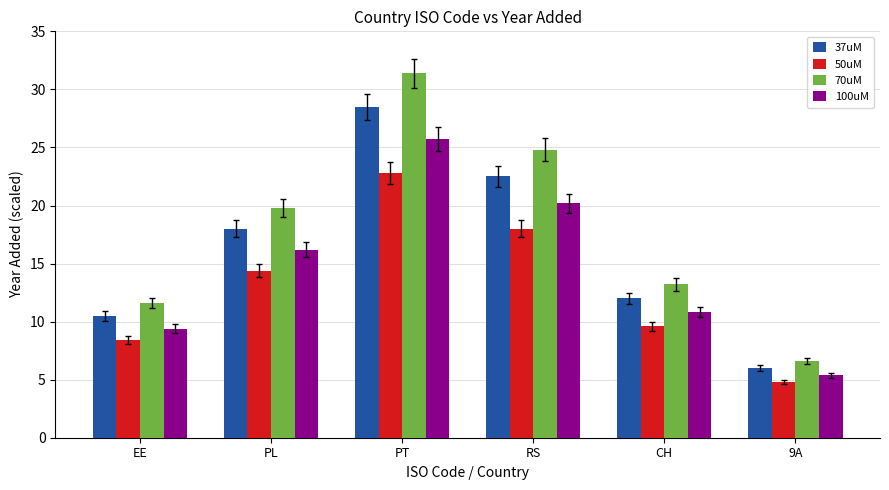

What is the minimum value for 100uM?

5.4